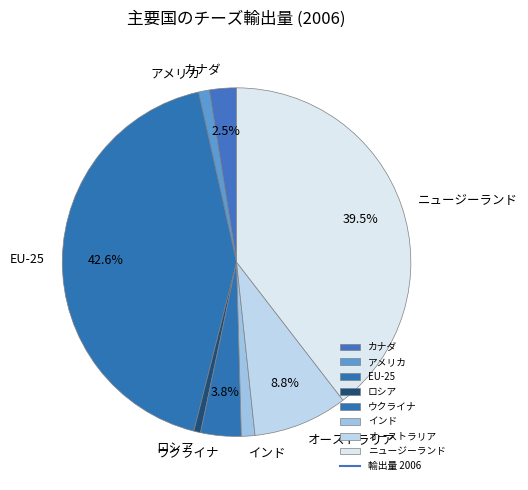

Is ニュージーランド the majority of the pie?

No